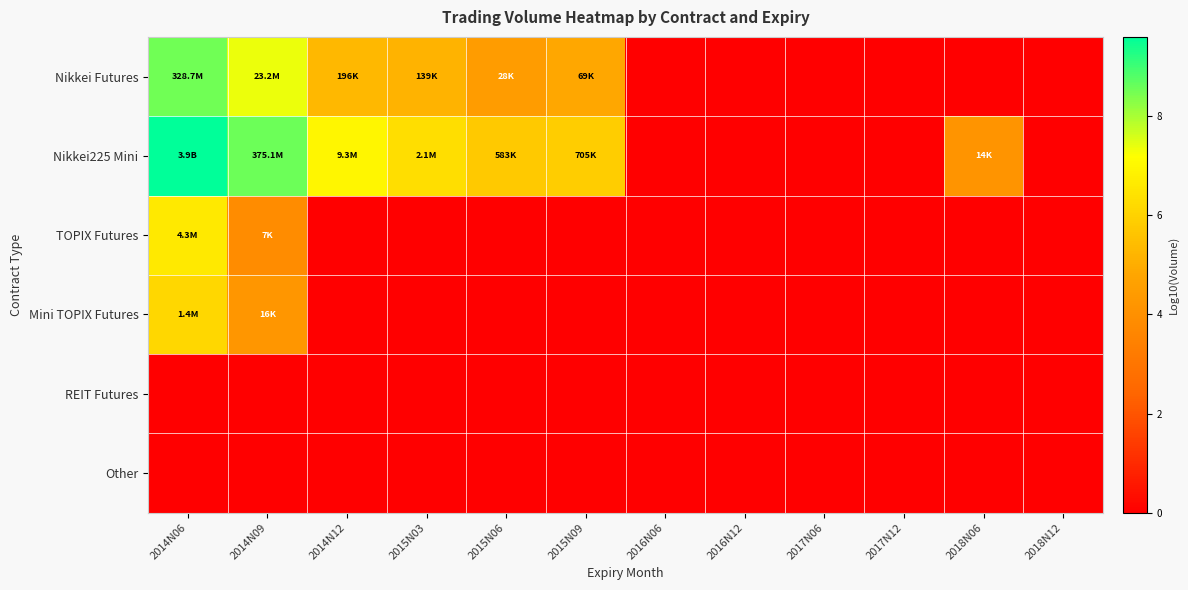

Which series has the largest range (max minus min)?

Nikkei225 Mini